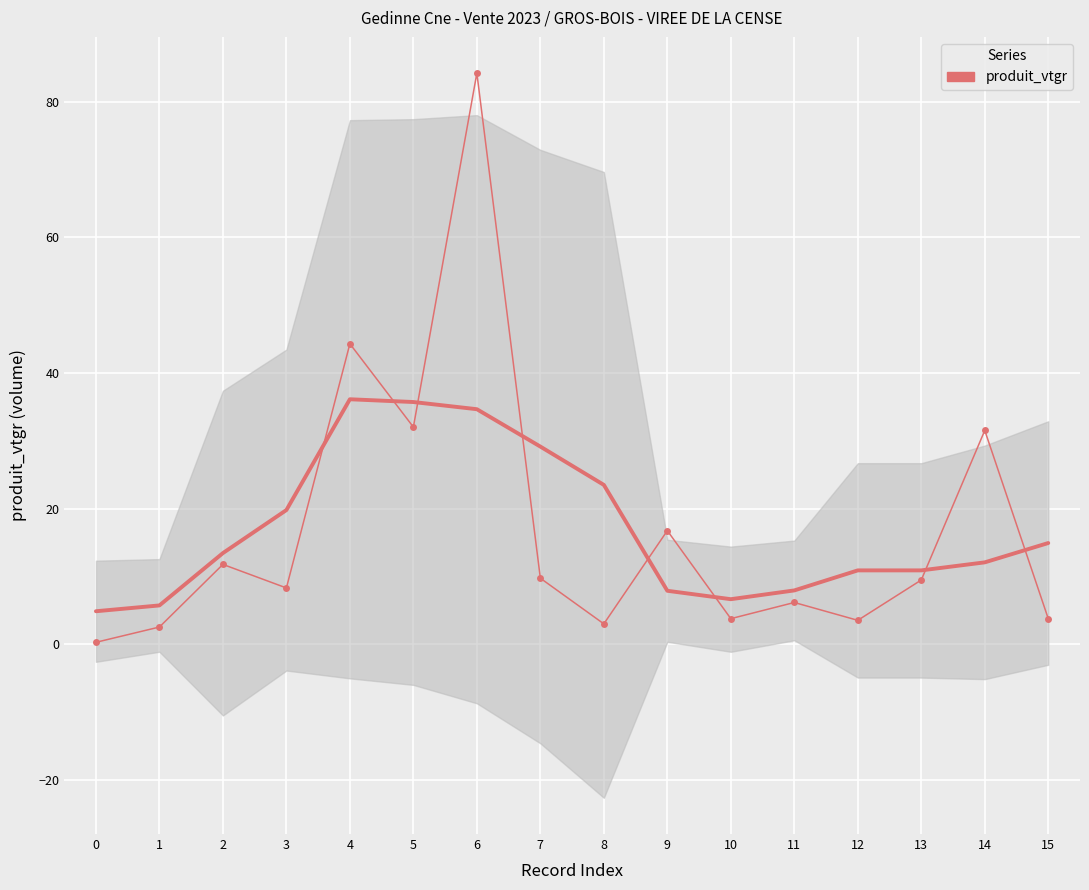

How many interior local valleys (lower than both neighbors) does the data have?

5